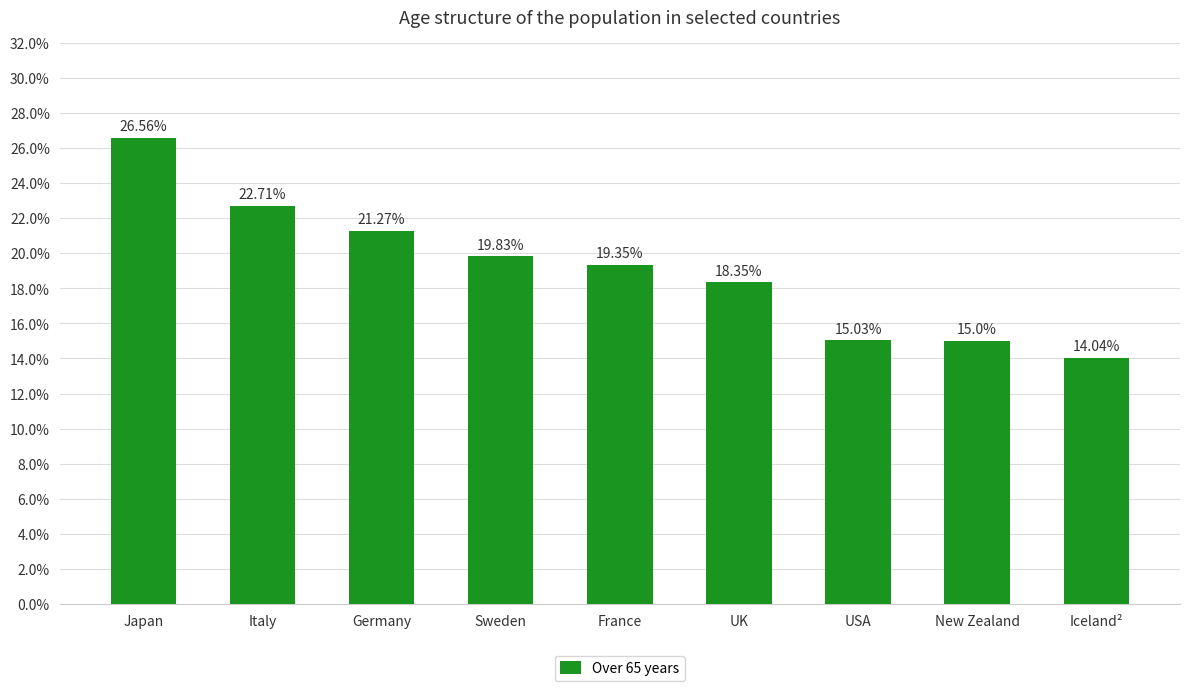

Are the bars horizontal?

No